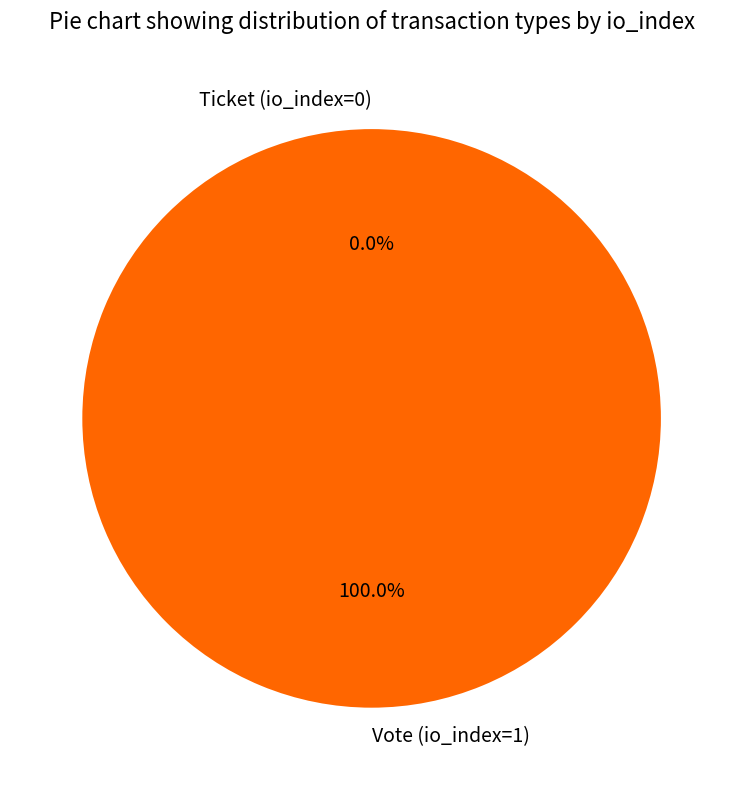

How many slices are in this pie chart?

2